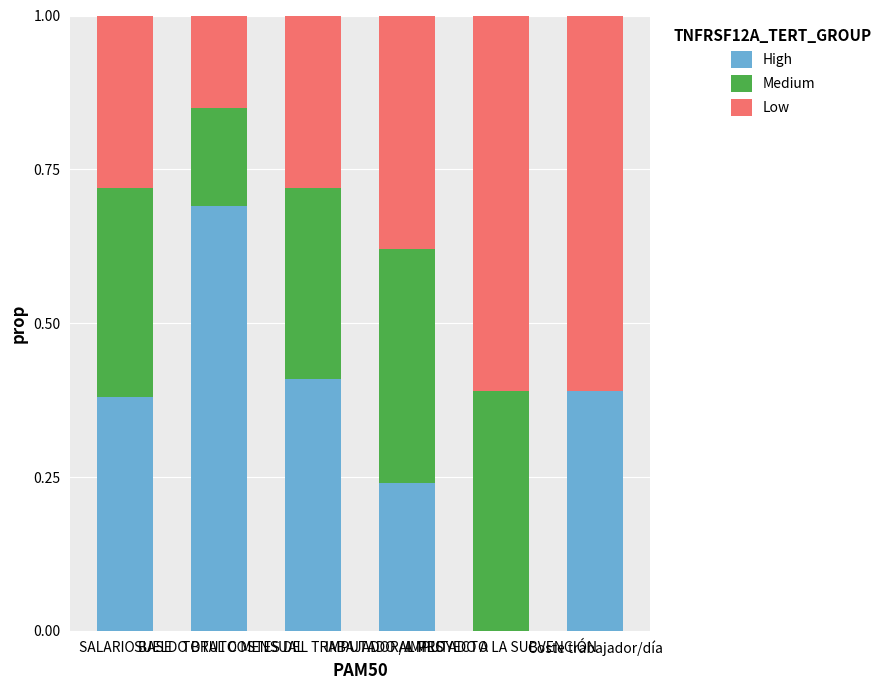

Rank the categories by High value from lowest to highest.

IMPUTADO A LA SUBVENCIÓN, IMPUTADO AL PROYECTO, SALARIO BASE, Coste trabajador/día, TOTAL COSTES DEL TRABAJADOR/A MES, SUELDO BRUTO MENSUAL